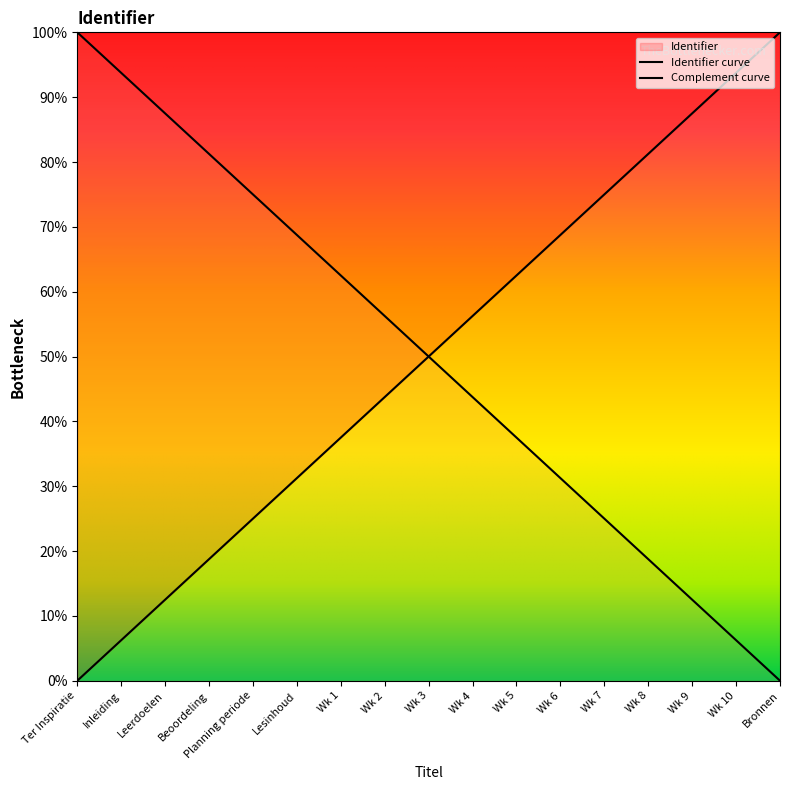

The value at Wk 10 is 136.0. True or false?

False